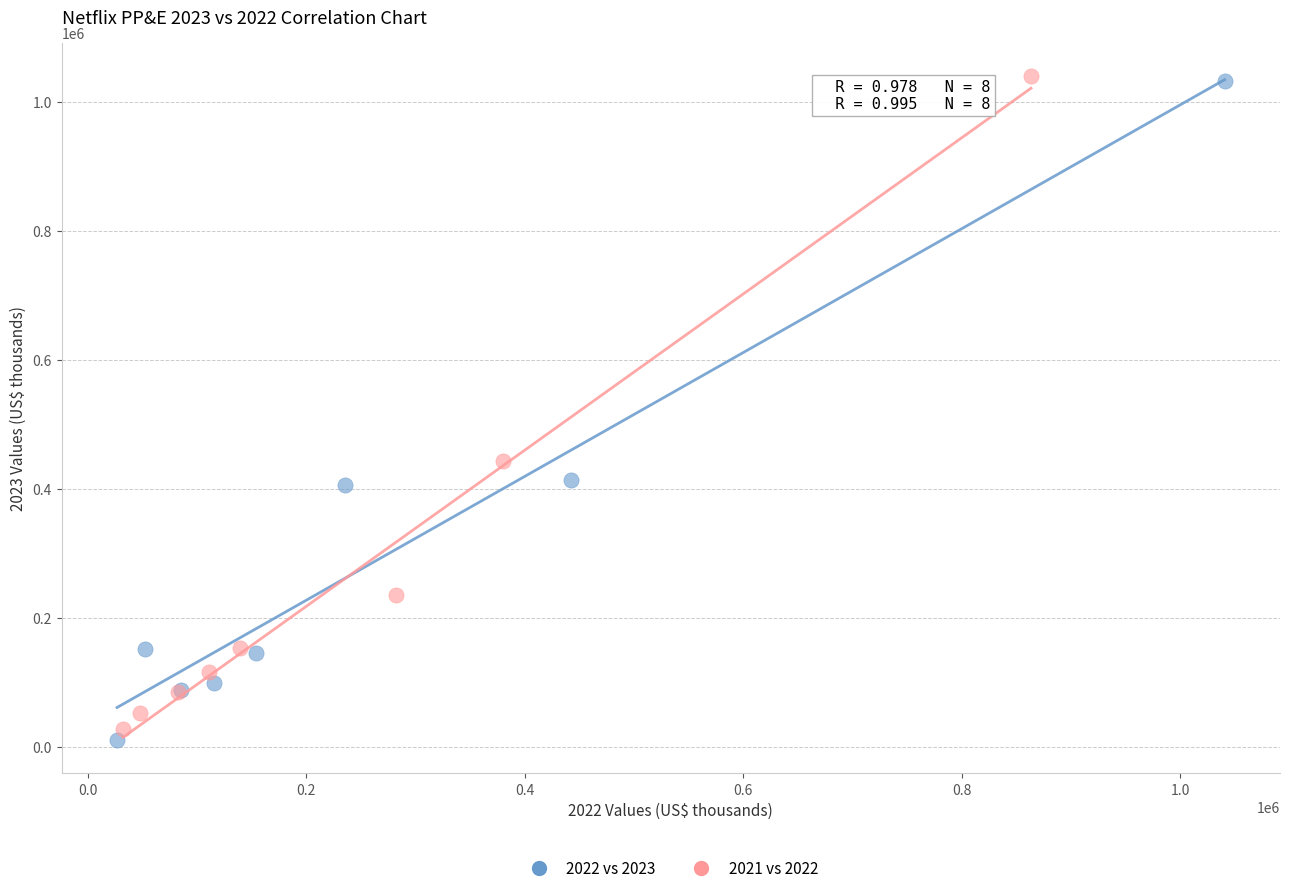

What are all the series names shown in the legend?

2022 vs 2023, 2021 vs 2022